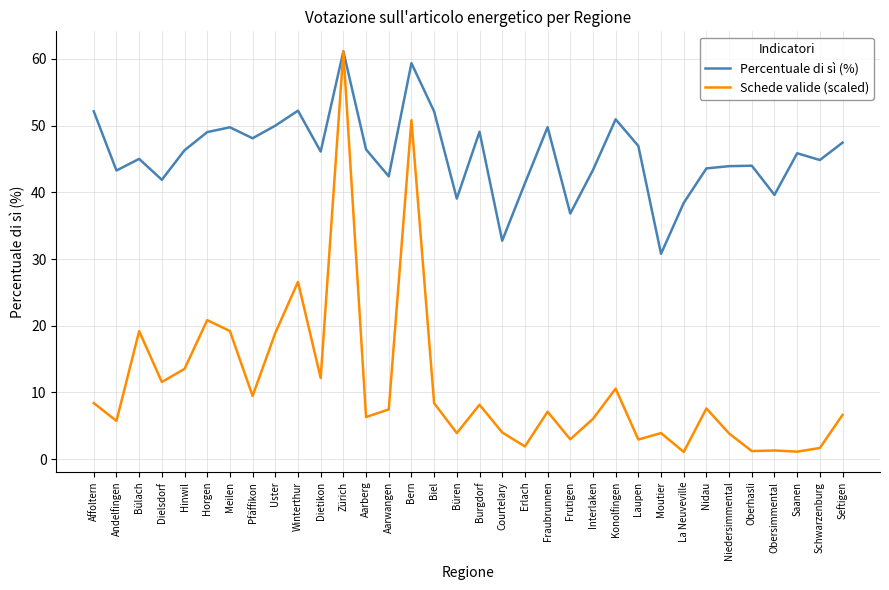

How many series are shown in this chart?

2